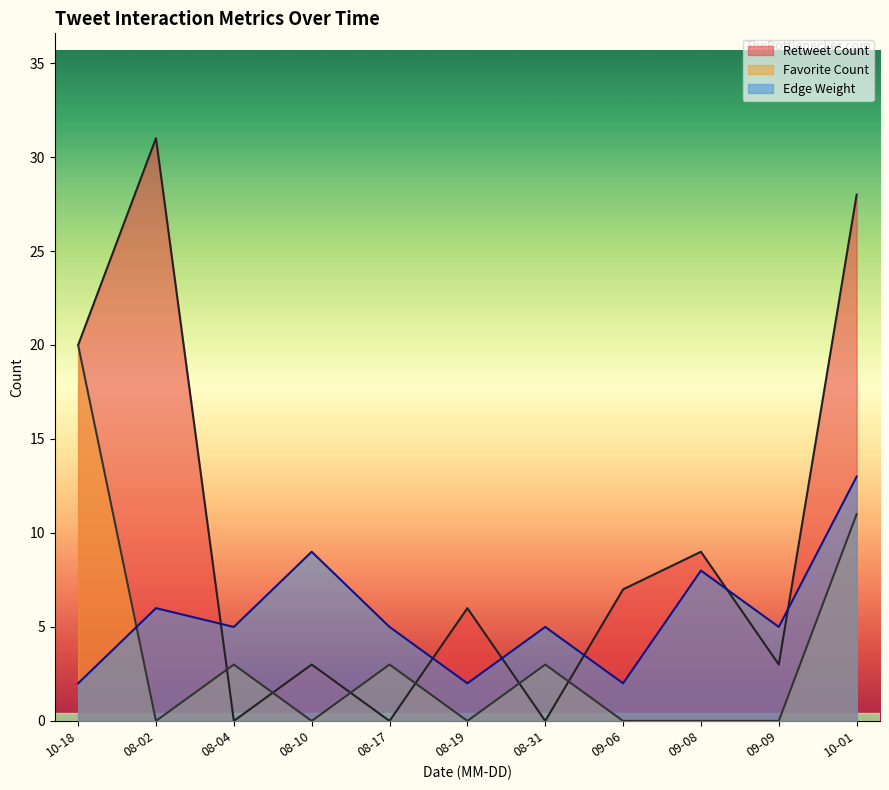

At which category is the sum across all series the highest?

10-01